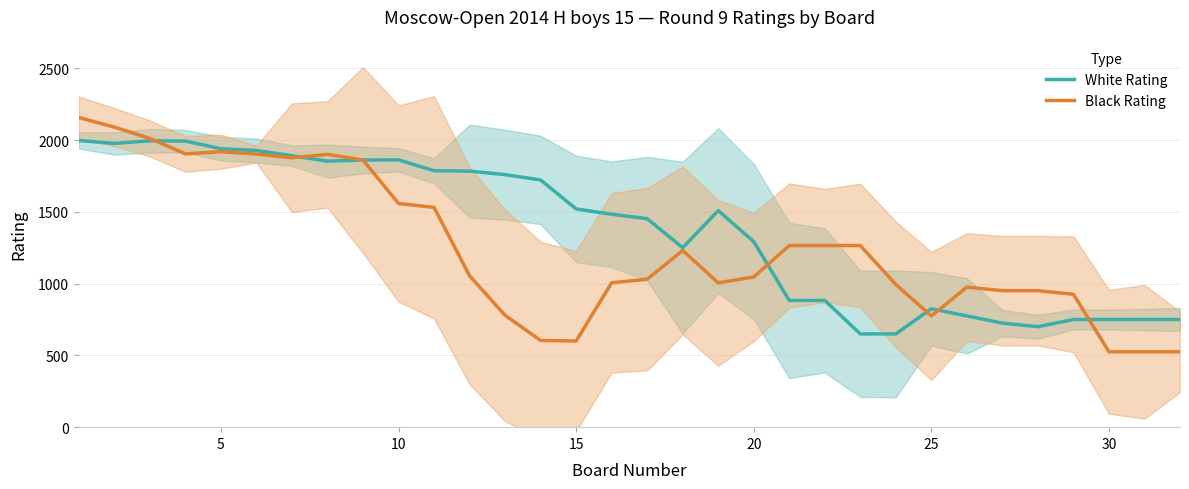

How many lines are shown in the chart?

2